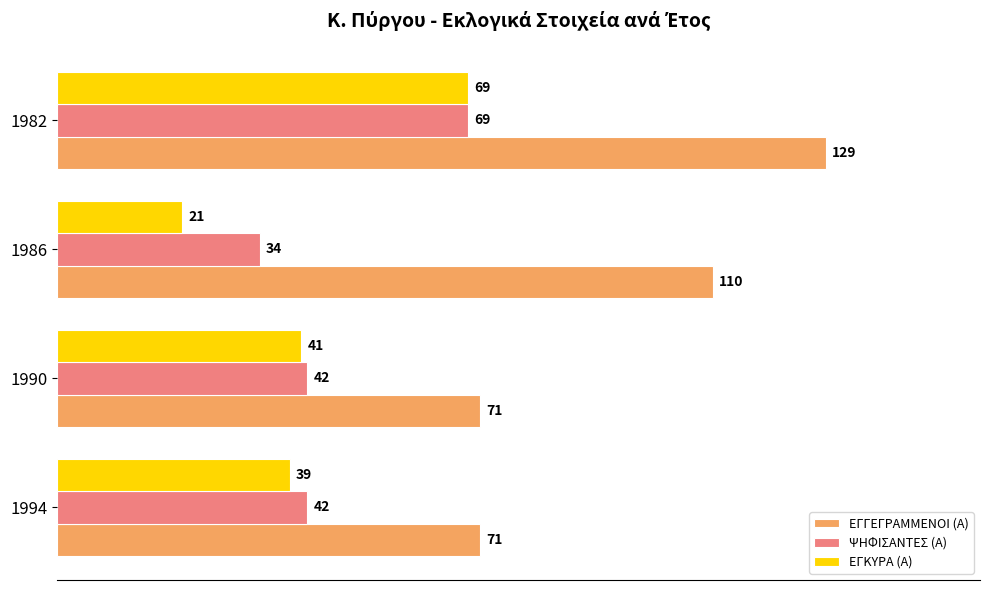

How many categories are shown in the chart?

4